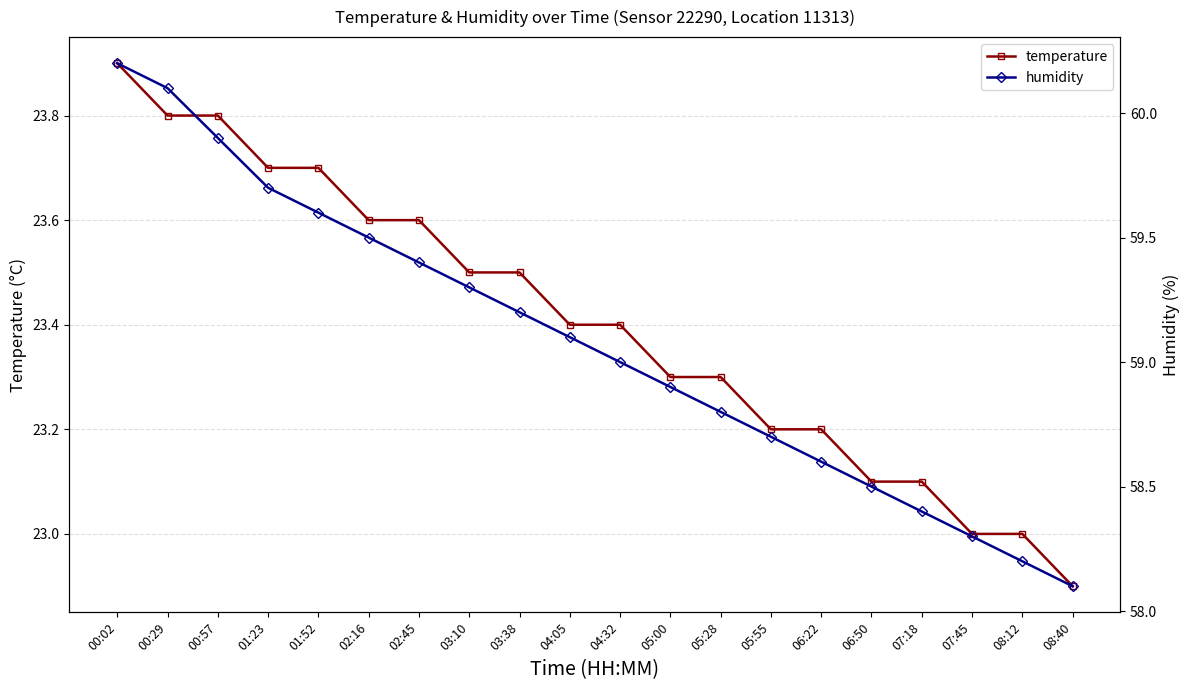

What is the difference between the second highest and minimum values in the humidity series?

2.0